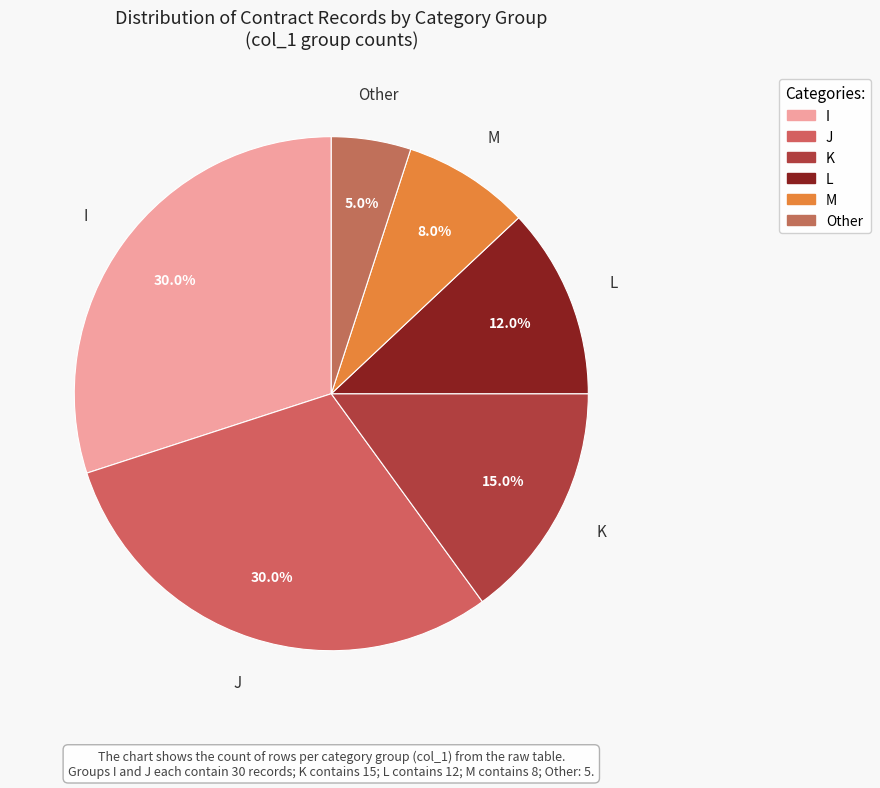

The J slice represents 30% of the pie. True or false?

True